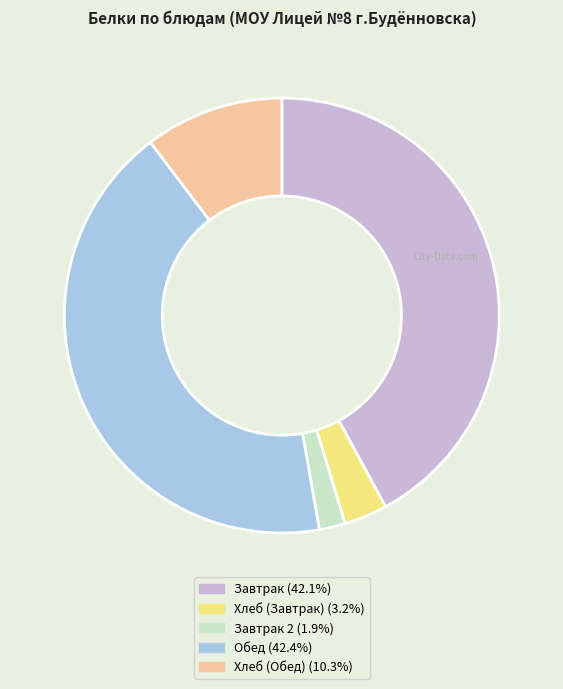

Does any single category account for the majority?

No